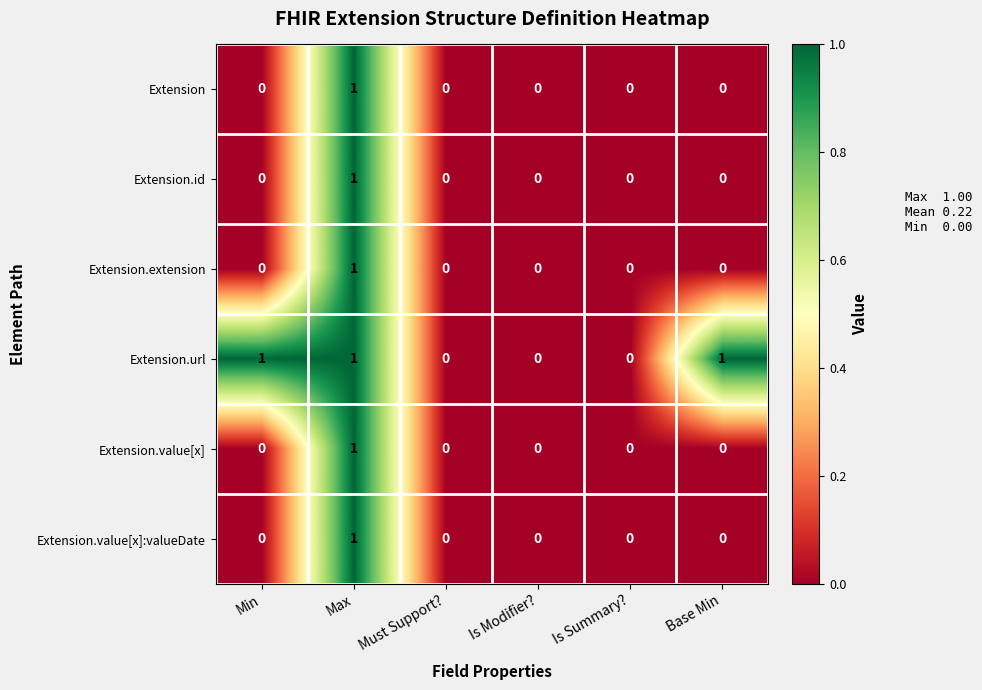

True or false: Extension.value[x] has a value of 0 at Base Min.

True